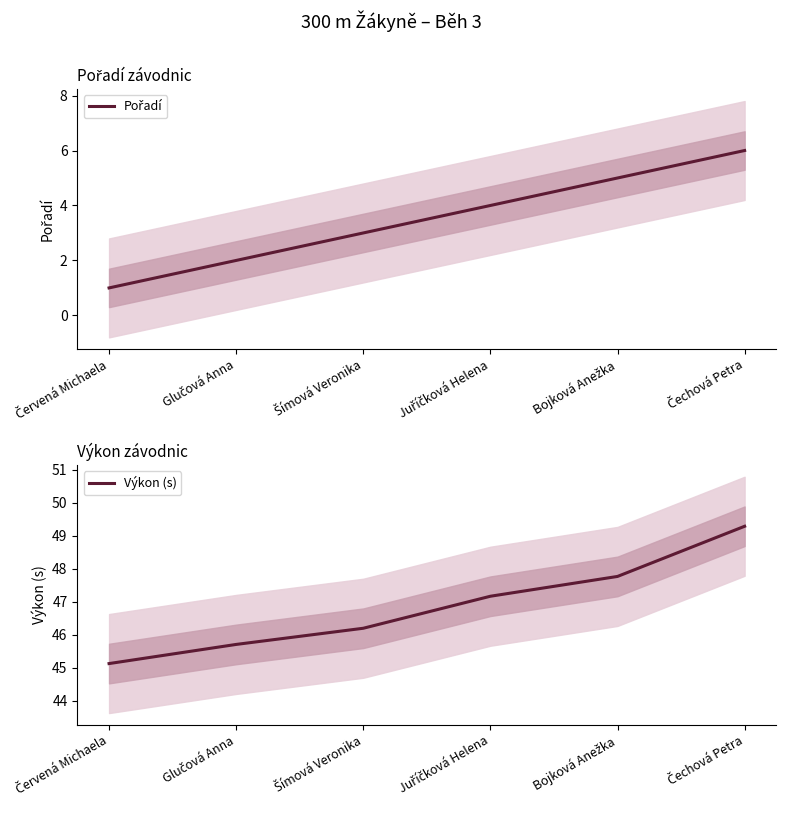

True or false: Výkon (s) has more than 1 interior local peaks.

False